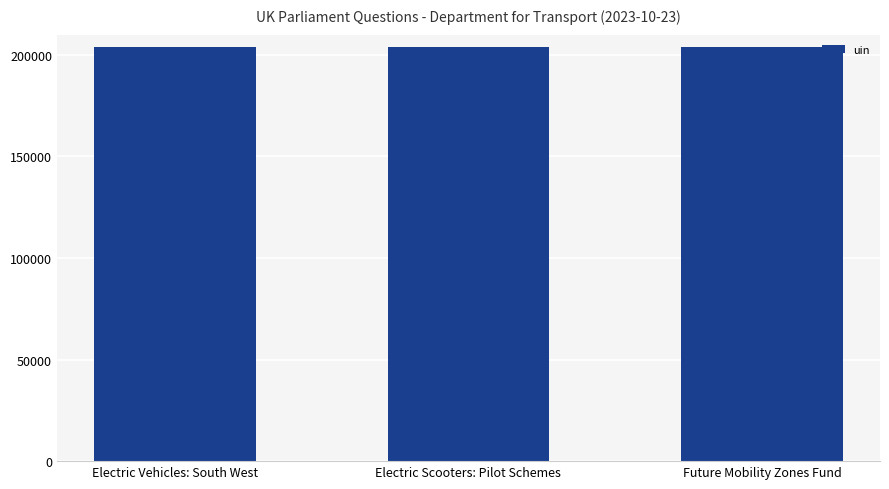

At which label is the value closest to 203879?

Electric Scooters: Pilot Schemes